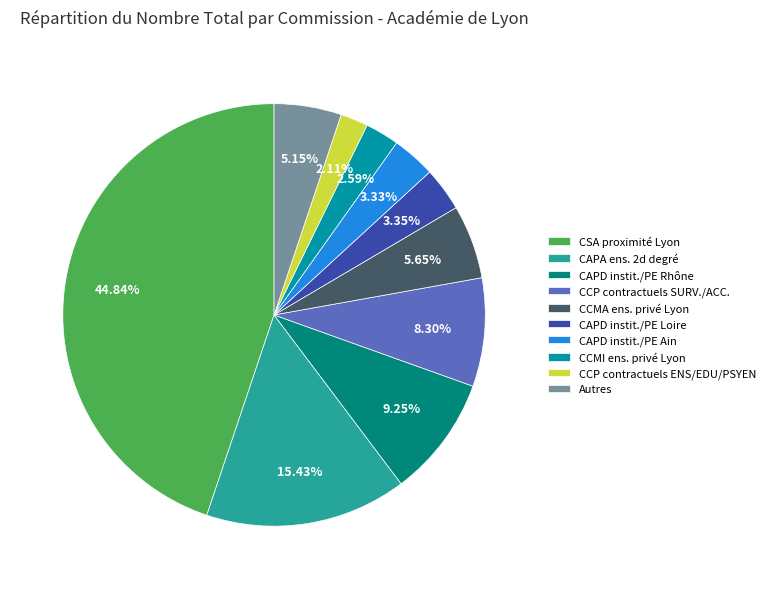

Does CAPD instit./PE Loire represent more than half of the total?

No